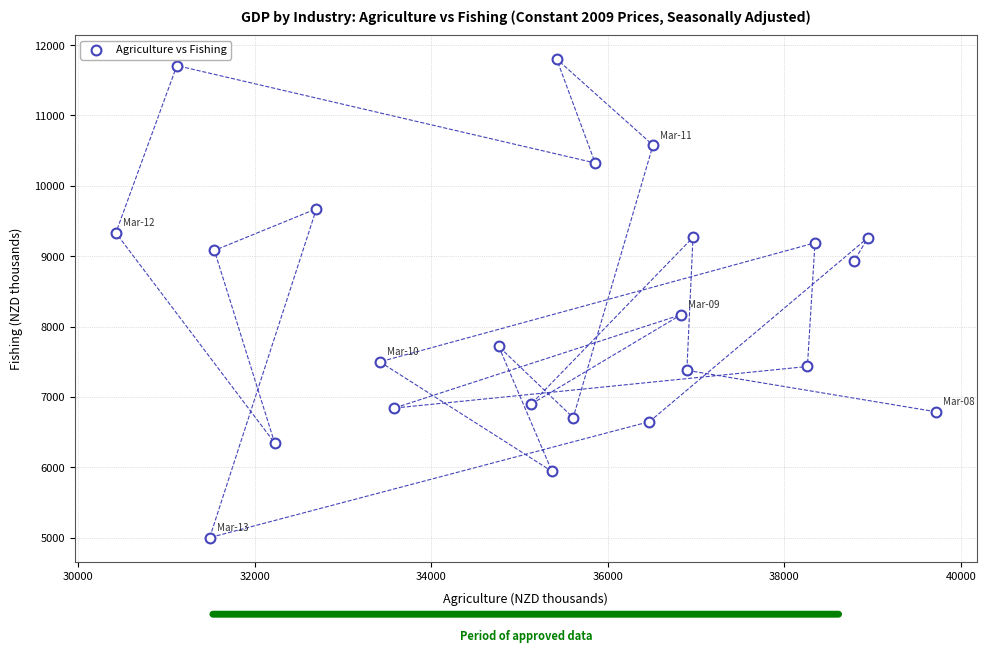

What is the range of X values (max minus min)?

9286.4